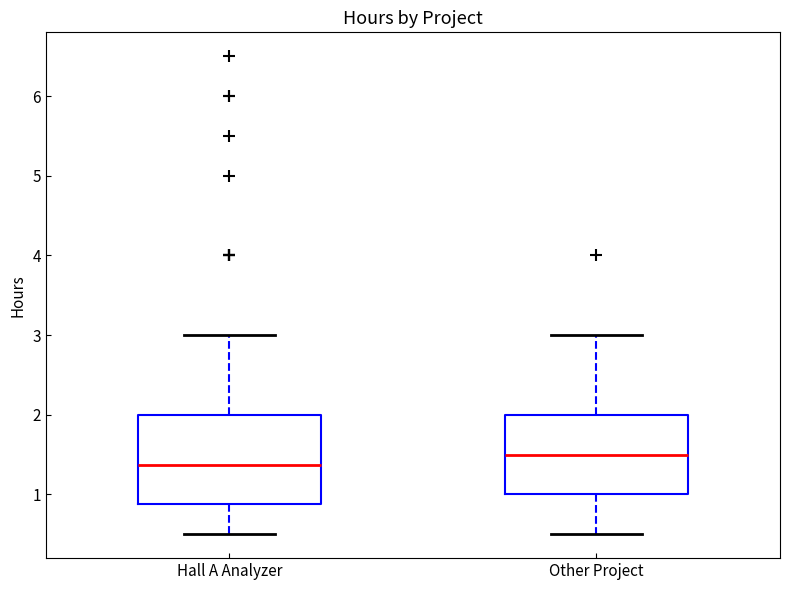

Reading left to right, read every box against the y-axis: the position of its median line, the range the box covers, and the ends of its whiskers. The values are not printed on the chart, so give them approximately, as read against the axis.

Hall A Analyzer: median 1.4, box 0.9 to 2.0, whiskers 0.5 to 3.0
Other Project: median 1.5, box 1.0 to 2.0, whiskers 0.5 to 3.0